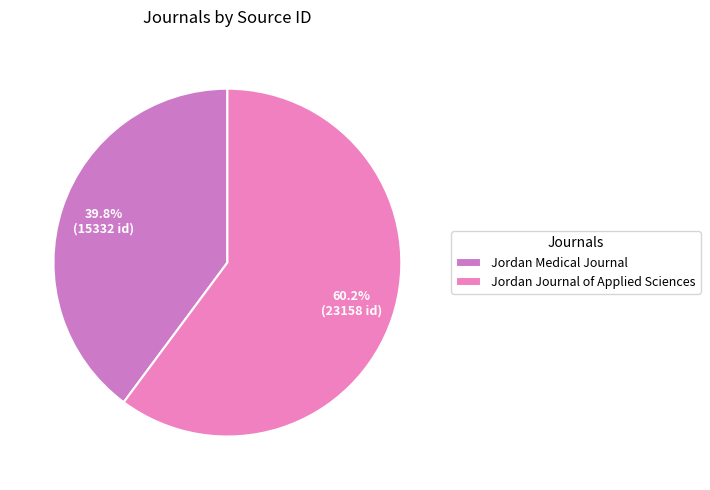

How many segments does this pie chart have?

2